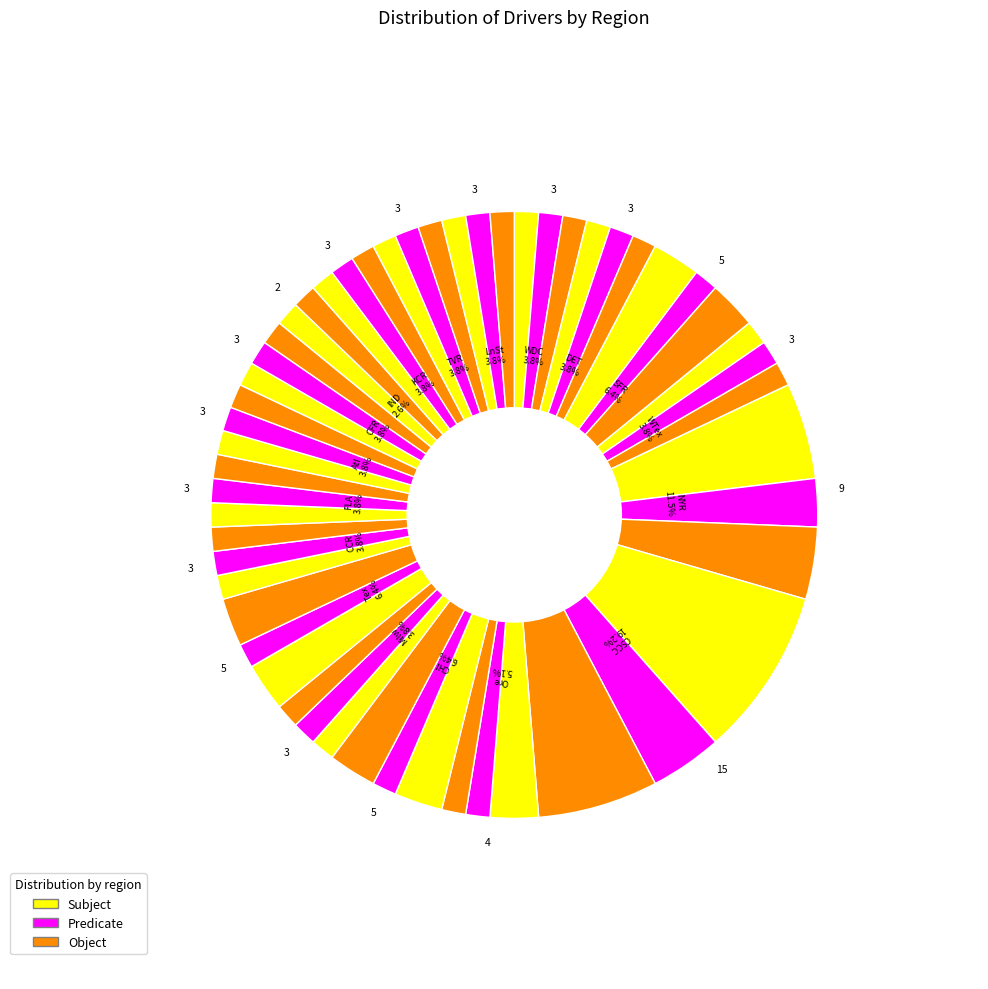

Is there any slice that represents more than half of the pie?

No